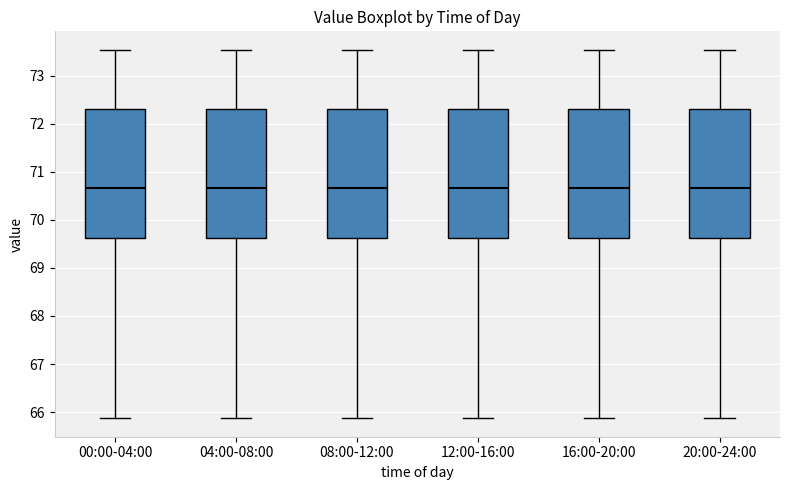

Reading left to right, read every box against the y-axis: the position of its median line, the range the box covers, and the ends of its whiskers. The values are not printed on the chart, so give them approximately, as read against the axis.

00:00-04:00: median 70.7, box 69.6 to 72.3, whiskers 65.9 to 73.5
04:00-08:00: median 70.7, box 69.6 to 72.3, whiskers 65.9 to 73.5
08:00-12:00: median 70.7, box 69.6 to 72.3, whiskers 65.9 to 73.5
12:00-16:00: median 70.7, box 69.6 to 72.3, whiskers 65.9 to 73.5
16:00-20:00: median 70.7, box 69.6 to 72.3, whiskers 65.9 to 73.5
20:00-24:00: median 70.7, box 69.6 to 72.3, whiskers 65.9 to 73.5